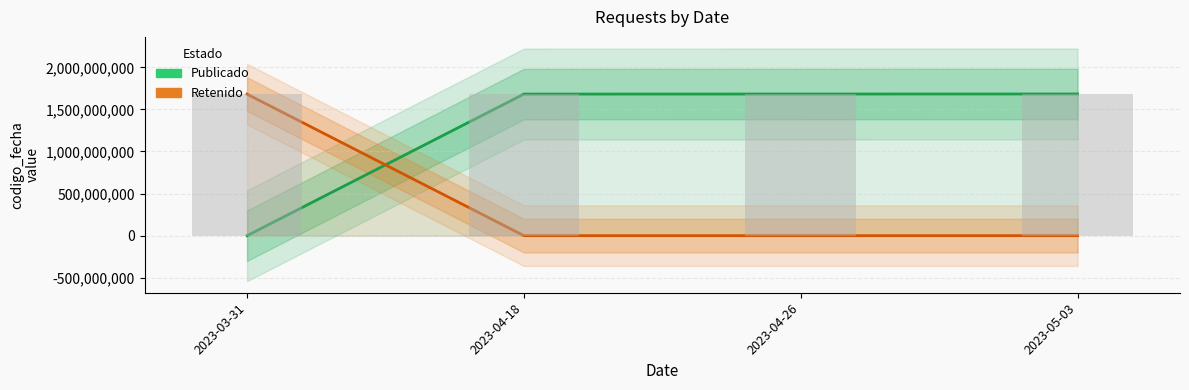

Is the value of Retenido at 2023-04-18 greater than the value of Publicado at 2023-05-03?

No